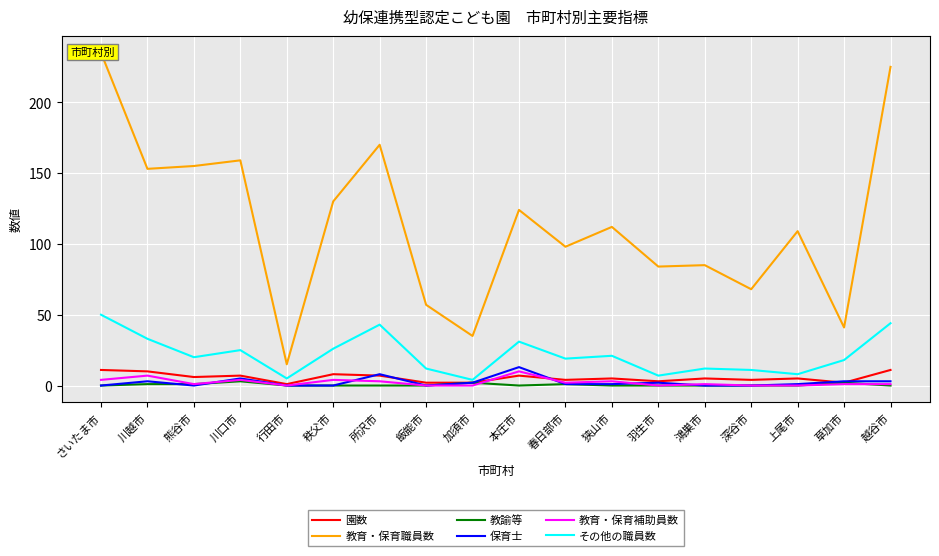

Reading left to right, transcribe all the data shown in this chart.

園数: さいたま市=11	川越市=10	熊谷市=6	川口市=7	行田市=1	秩父市=8	所沢市=7	飯能市=2	加須市=2	本庄市=7	春日部市=4	狭山市=5	羽生市=3	鴻巣市=5	深谷市=4	上尾市=5	草加市=2	越谷市=11
教育・保育職員数: さいたま市=235	川越市=153	熊谷市=155	川口市=159	行田市=15	秩父市=130	所沢市=170	飯能市=57	加須市=35	本庄市=124	春日部市=98	狭山市=112	羽生市=84	鴻巣市=85	深谷市=68	上尾市=109	草加市=41	越谷市=225
教諭等: さいたま市=0	川越市=1	熊谷市=1	川口市=3	行田市=0	秩父市=0	所沢市=0	飯能市=0	加須市=2	本庄市=0	春日部市=1	狭山市=0	羽生市=0	鴻巣市=0	深谷市=0	上尾市=0	草加市=2	越谷市=0
保育士: さいたま市=0	川越市=3	熊谷市=0	川口市=5	行田市=0	秩父市=0	所沢市=8	飯能市=0	加須市=2	本庄市=13	春日部市=1	狭山市=1	羽生市=2	鴻巣市=0	深谷市=0	上尾市=1	草加市=3	越谷市=3
教育・保育補助員数: さいたま市=4	川越市=7	熊谷市=1	川口市=4	行田市=0	秩父市=4	所沢市=3	飯能市=0	加須市=0	本庄市=10	春日部市=2	狭山市=3	羽生市=0	鴻巣市=1	深谷市=0	上尾市=0	草加市=1	越谷市=1
その他の職員数: さいたま市=50	川越市=33	熊谷市=20	川口市=25	行田市=5	秩父市=26	所沢市=43	飯能市=12	加須市=4	本庄市=31	春日部市=19	狭山市=21	羽生市=7	鴻巣市=12	深谷市=11	上尾市=8	草加市=18	越谷市=44